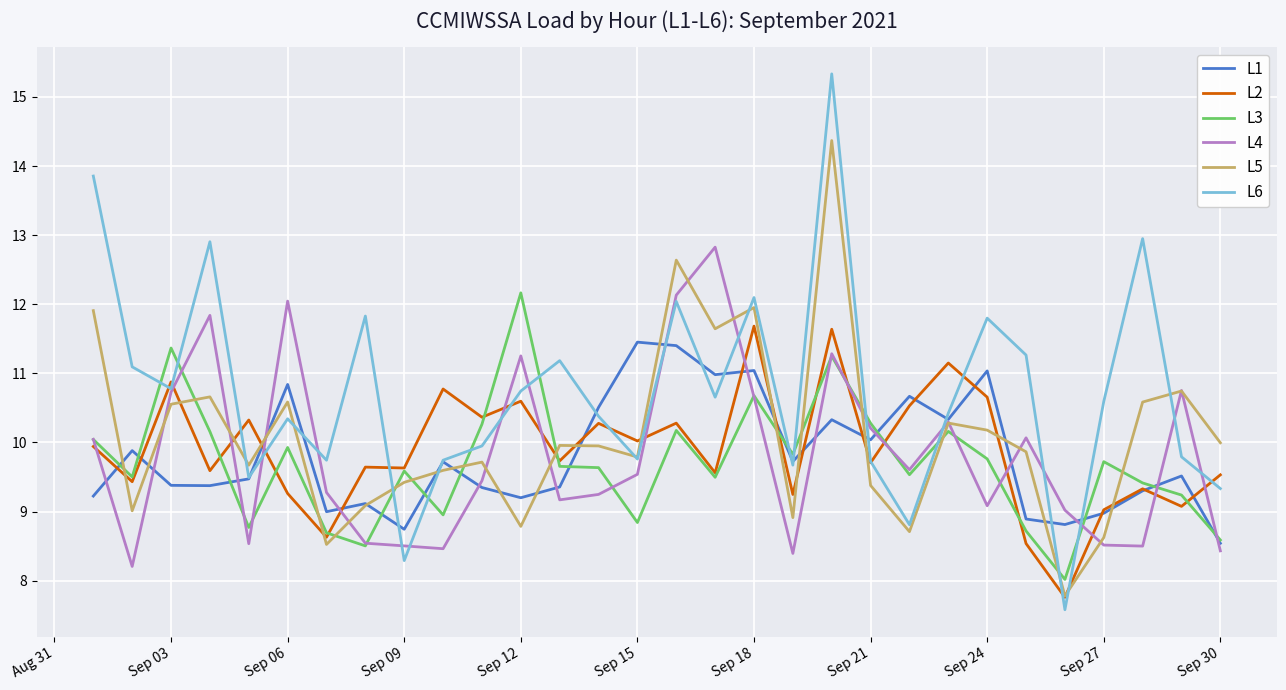

Does the chart have visible grid lines?

Yes